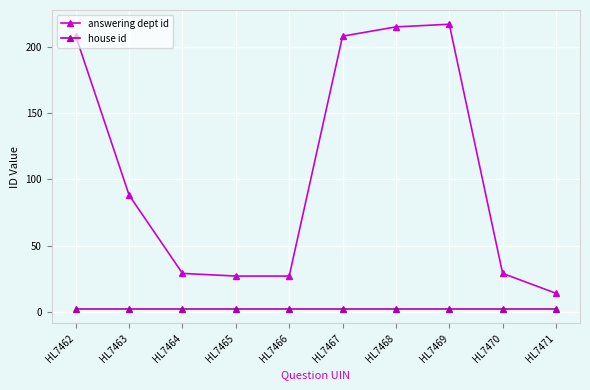

What is the sum of the house id values at HL7467 and HL7462?

4